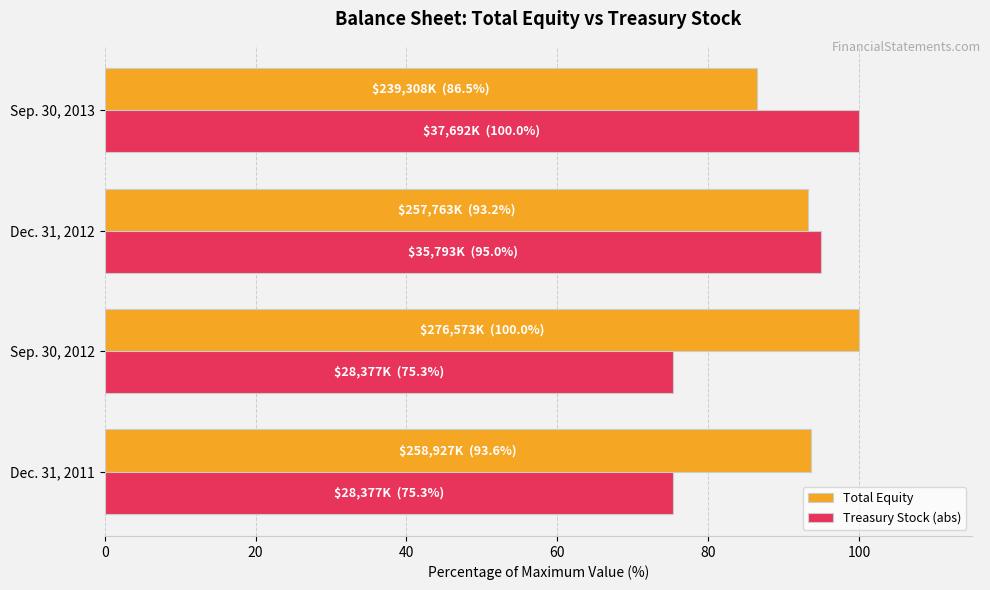

Which series has the largest total across all categories?

Total Equity